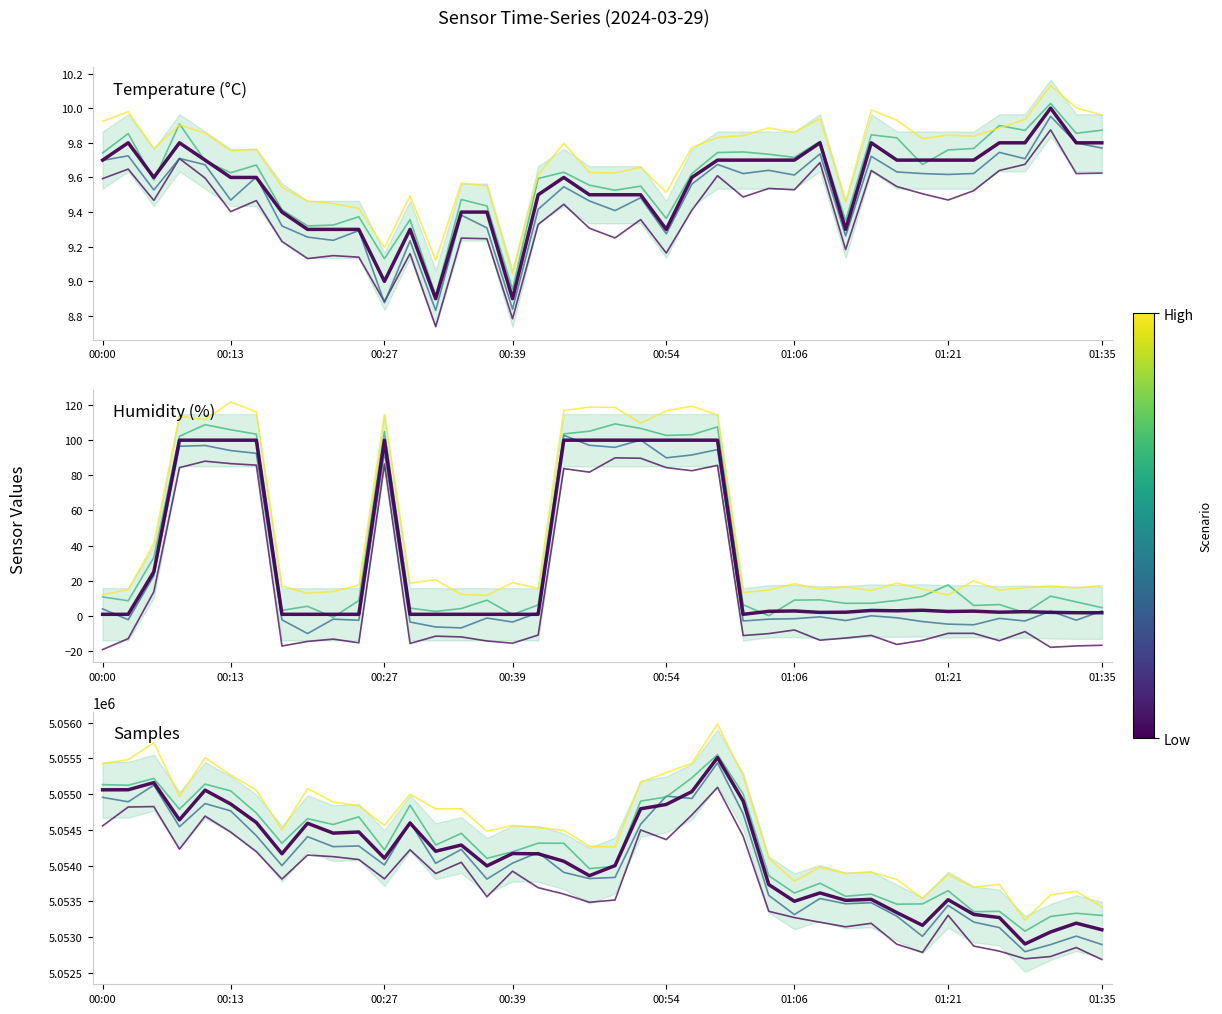

Which series changed the most between 00:27 and 01:26?

Samples